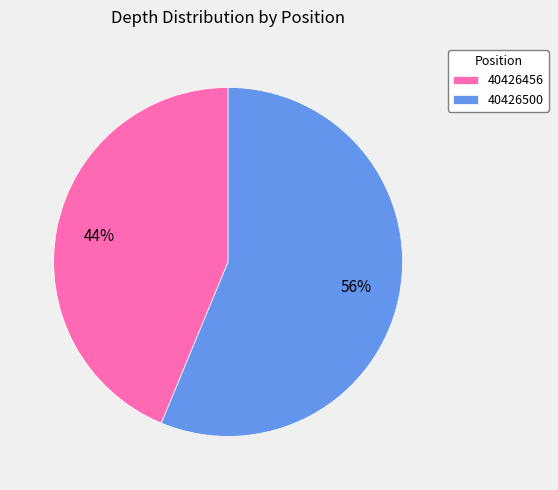

What is the largest slice in the pie chart?

40426500